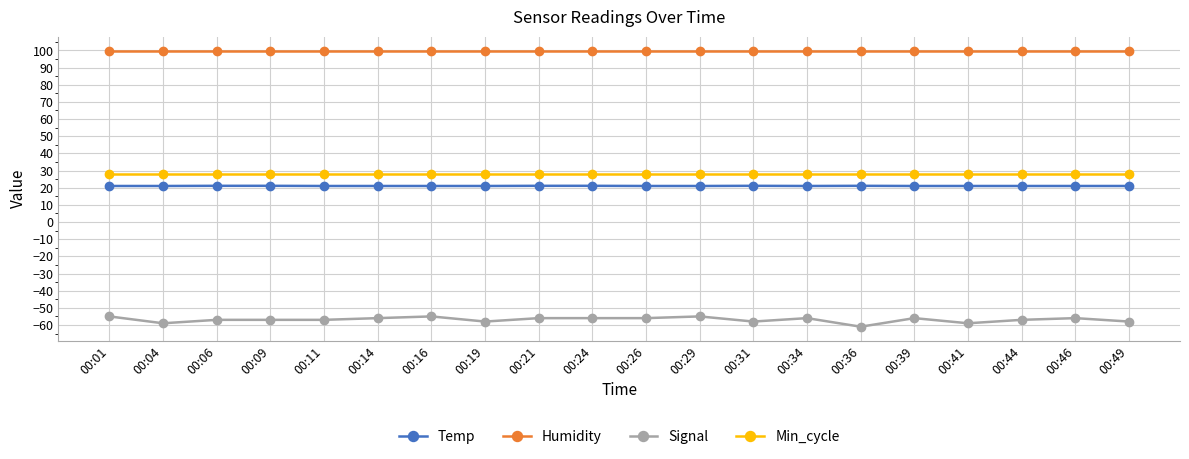

True or false: Signal has more than 1 interior local peaks.

True